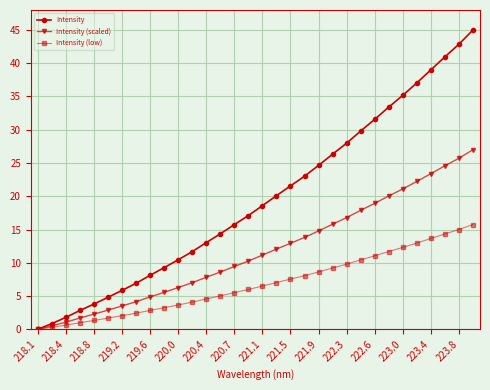

Rank the series by their maximum value, from lowest to highest.

Intensity (low), Intensity (scaled), Intensity